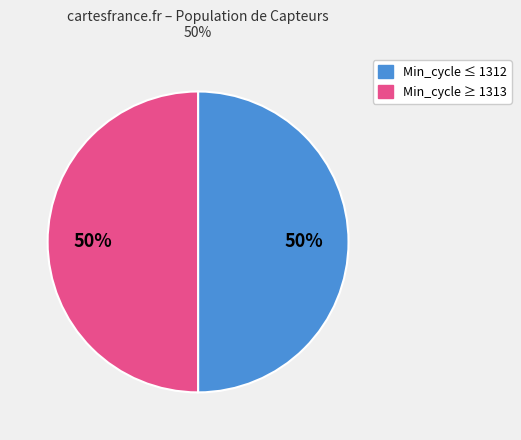

To the nearest percent, what is the average slice percentage?

50%